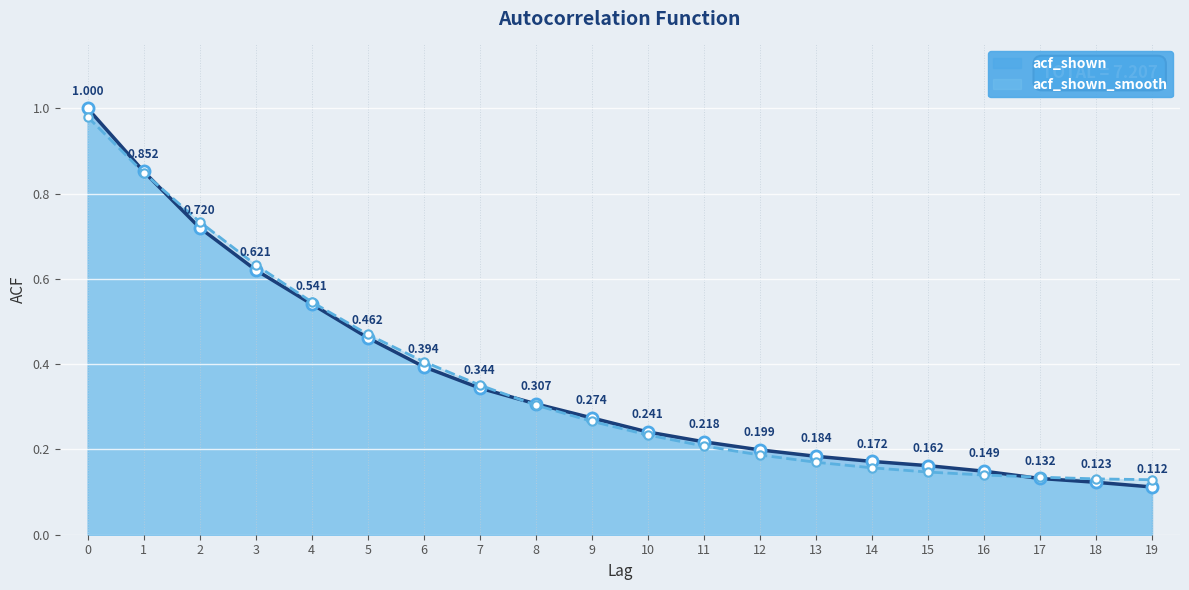

How many times do acf_shown and acf_shown_smooth cross each other?

3